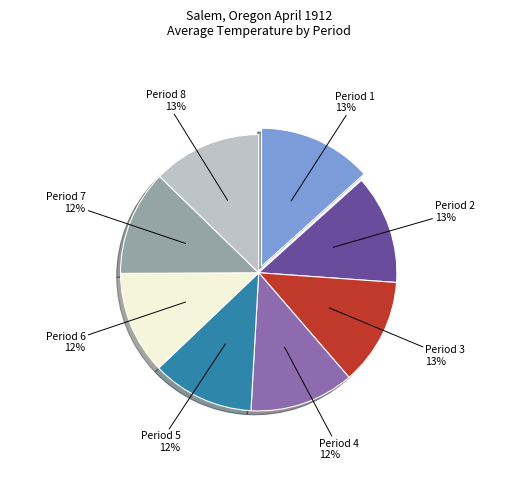

Approximately how many times larger is the value at Period 5 12% compared to Period 7 12%?

1.0